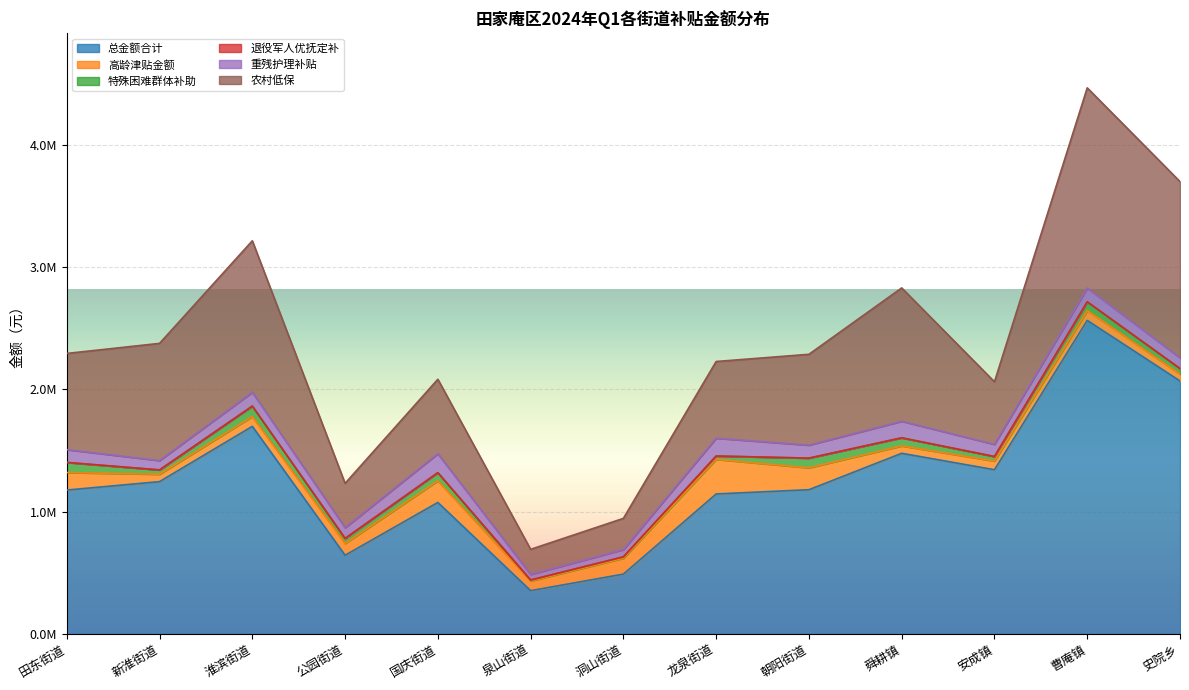

What is the maximum value for 总金额合计?

2563245.2